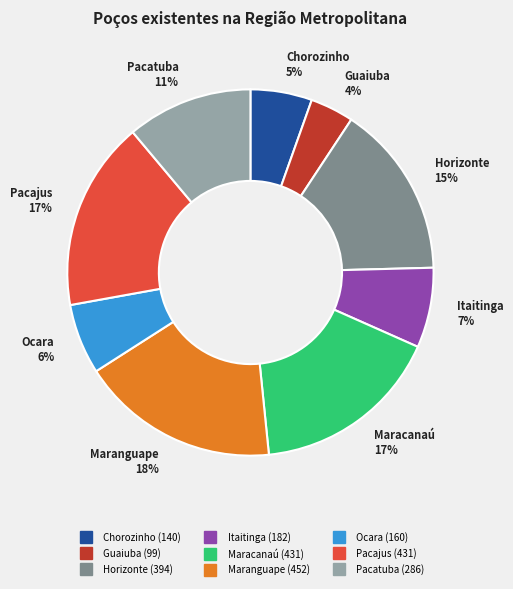

Does Horizonte represent more than half of the total?

No